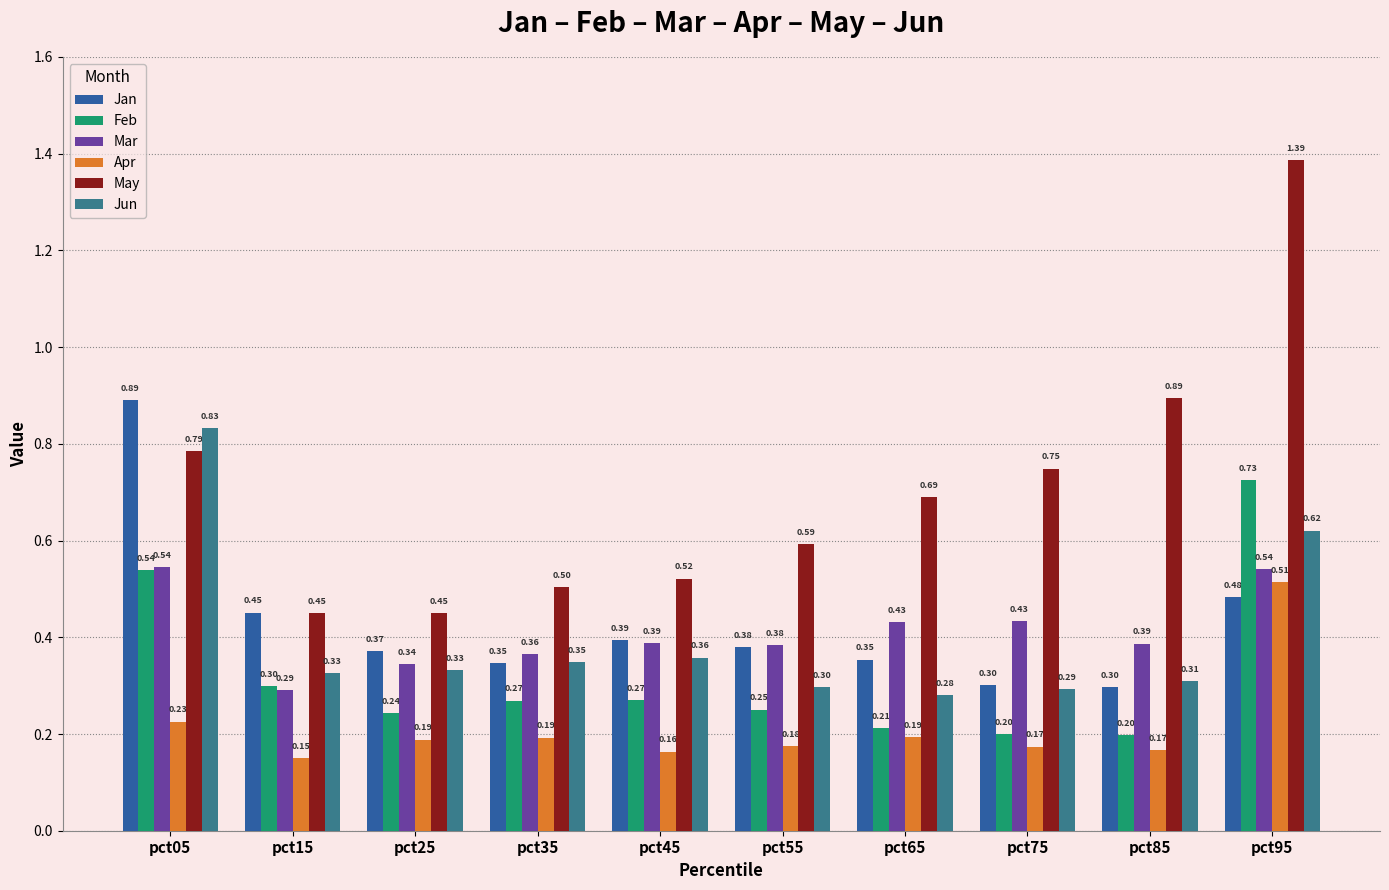

What is the total value across all series at pct45?

2.1